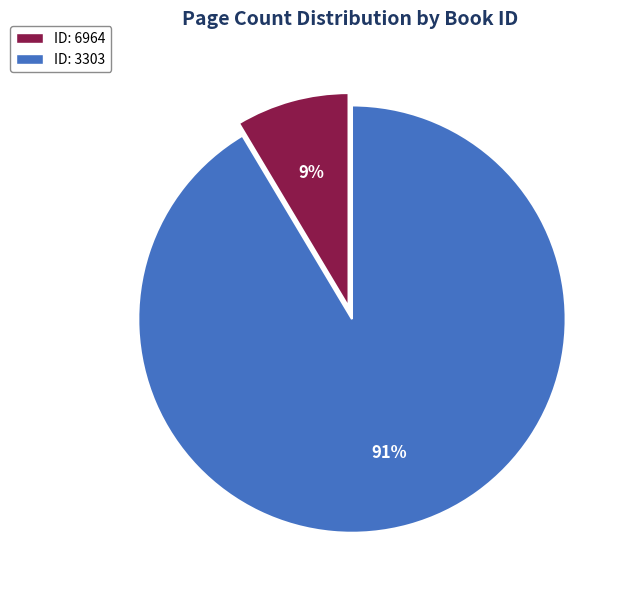

Does any single category account for the majority?

Yes